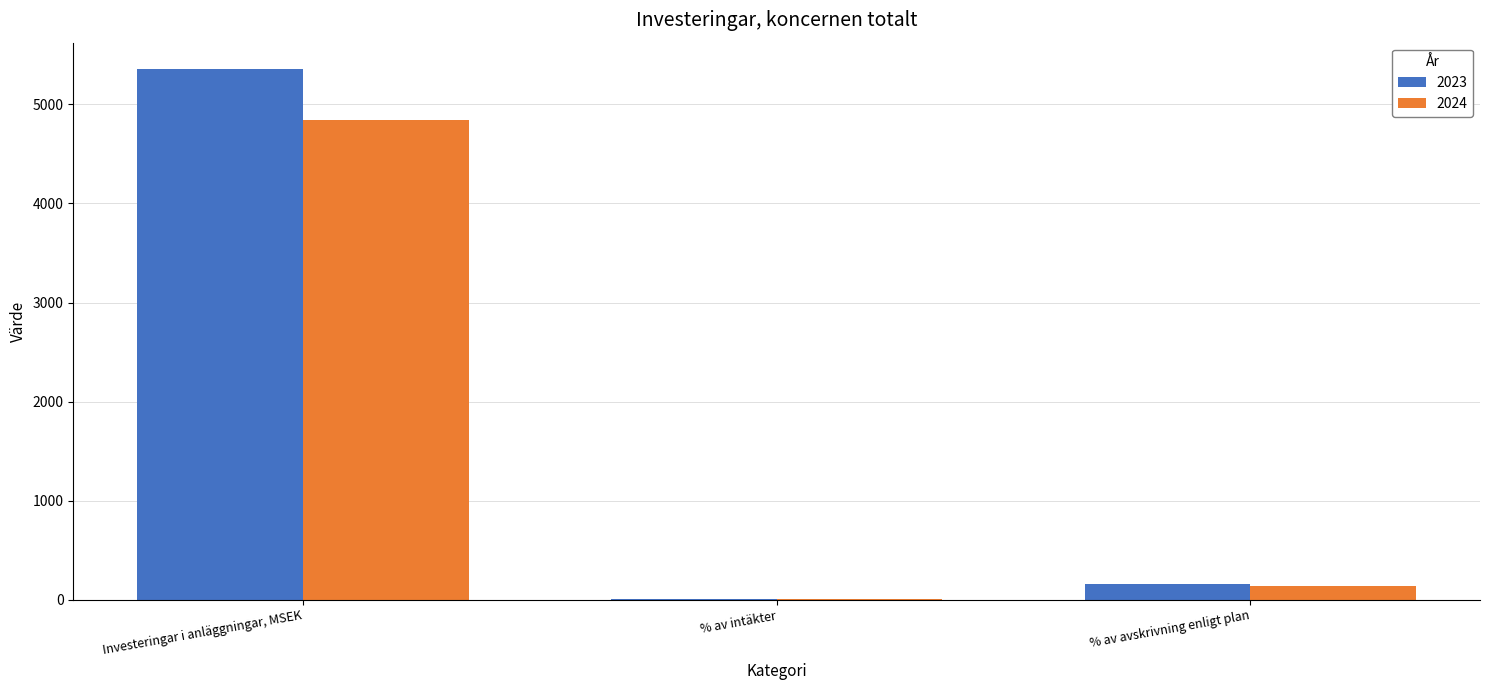

Reading left to right, list all the values displayed in this chart.

2023: 5354.0	4.2	158.0
2024: 4841.0	3.9	140.0